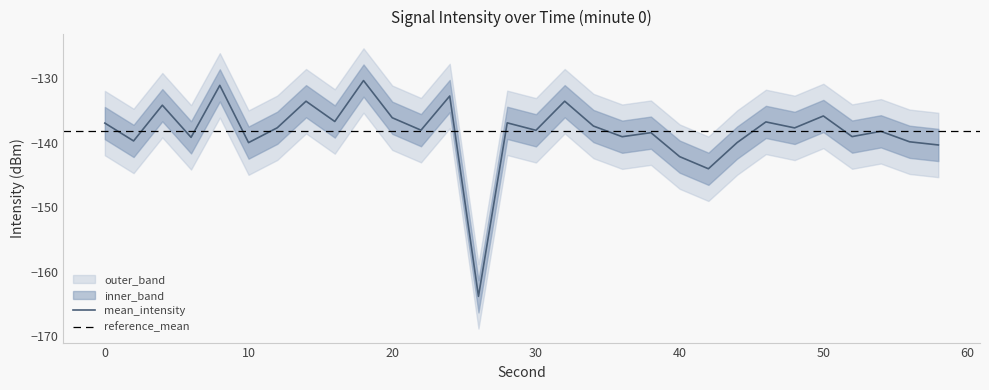

What is the average value of the lower_band series?

-143.2